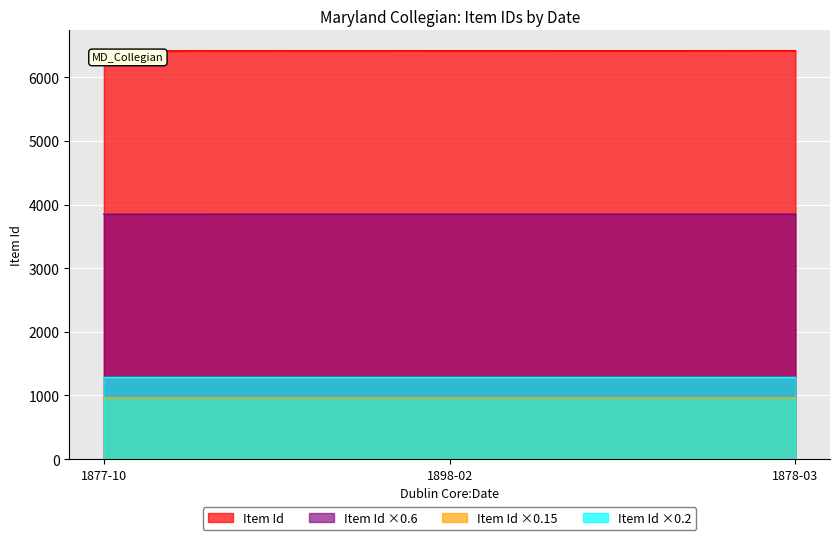

What is the minimum value shown in the chart?

6413